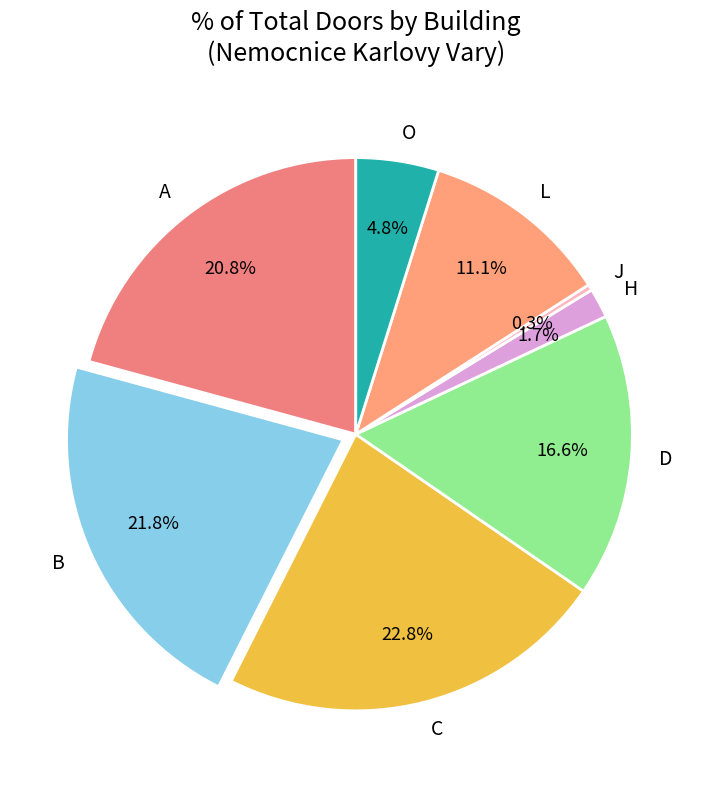

What is the smallest slice in the pie chart?

J